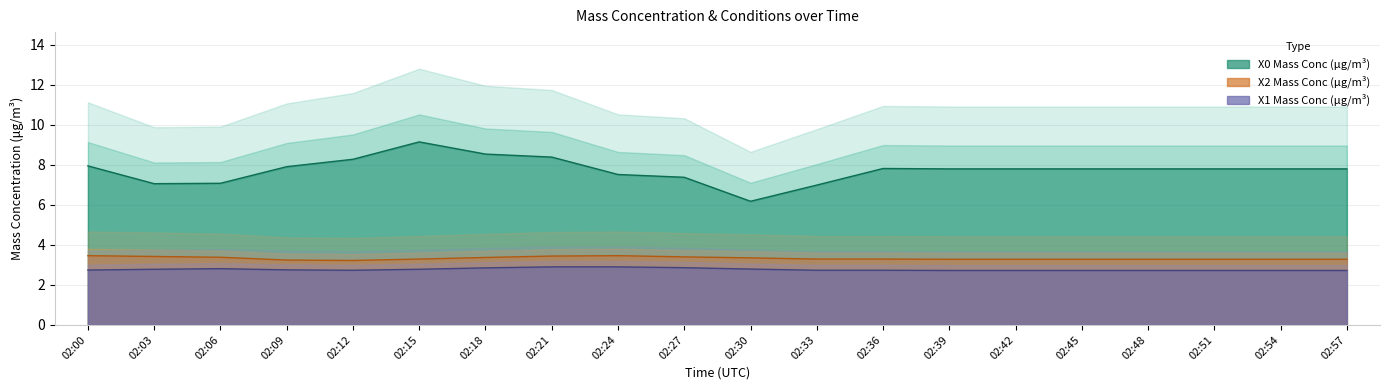

Reading left to right, what are all the values shown in this chart?

X0_M11: 8.0	7.1	7.1	7.9	8.3	9.2	8.5	8.4	7.5	7.4	6.2	7.0	7.8	7.8	7.8	7.8	7.8	7.8	7.8	7.8
X1_M11: 2.7	2.8	2.8	2.8	2.7	2.8	2.9	2.9	2.9	2.9	2.8	2.7	2.7	2.7	2.7	2.7	2.7	2.7	2.7	2.7
X2_M11: 3.5	3.4	3.4	3.2	3.2	3.3	3.4	3.4	3.5	3.4	3.4	3.3	3.3	3.3	3.3	3.3	3.3	3.3	3.3	3.3